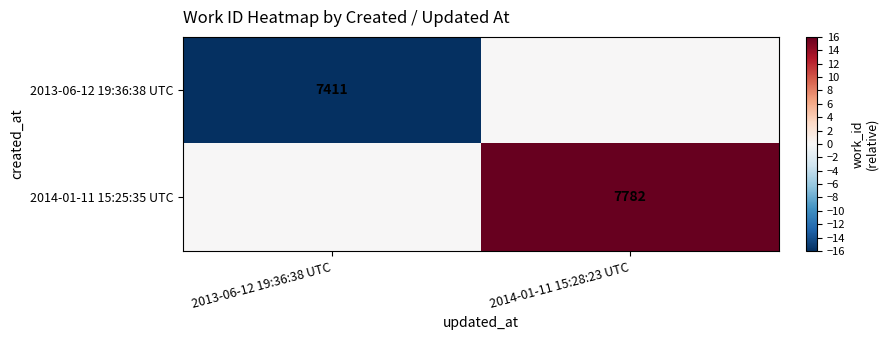

Is it true that 2014-01-11 15:25:35 UTC equals 7782 at 2014-01-11 15:28:23 UTC?

True